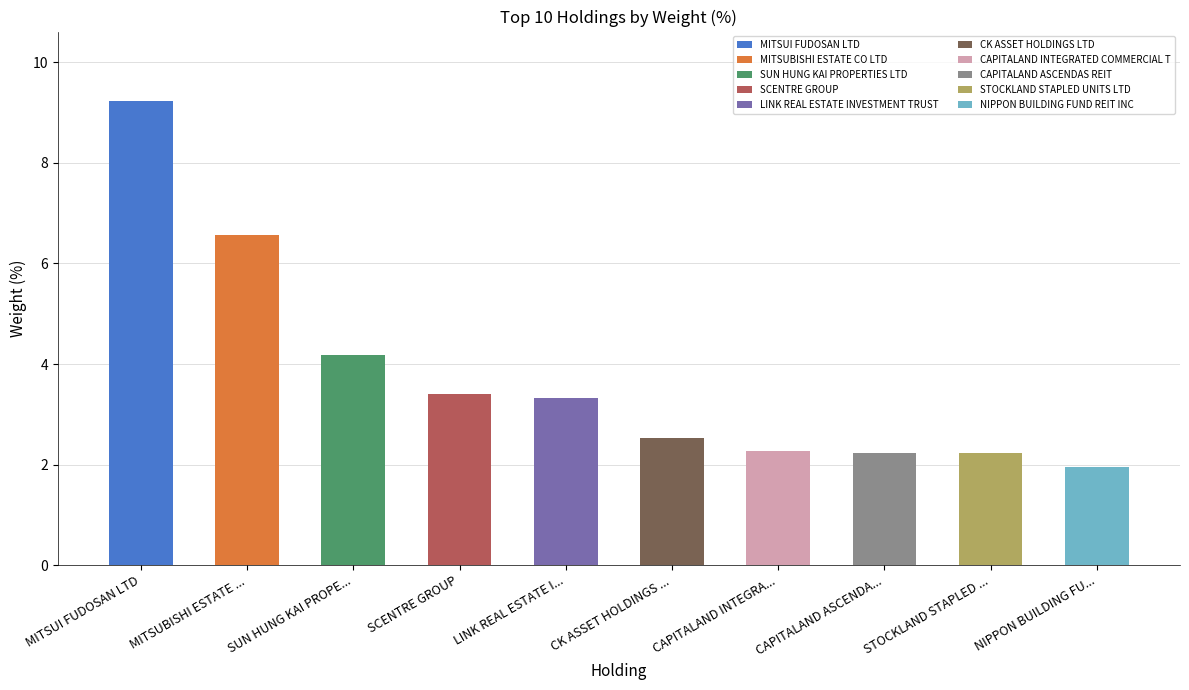

Reading left to right, extract all data points from this chart.

MITSUI FUDOSAN LTD=9.2	MITSUBISHI ESTATE CO LTD=6.6	SUN HUNG KAI PROPERTIES LTD=4.2	SCENTRE GROUP=3.4	LINK REAL ESTATE INVESTMENT TRUST=3.3	CK ASSET HOLDINGS LTD=2.5	CAPITALAND INTEGRATED COMMERCIAL T=2.3	CAPITALAND ASCENDAS REIT=2.2	STOCKLAND STAPLED UNITS LTD=2.2	NIPPON BUILDING FUND REIT INC=1.9